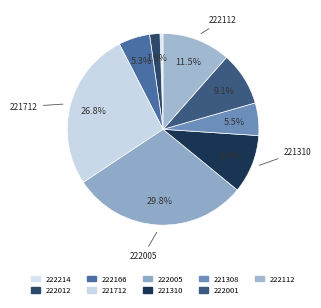

To the nearest percent, what percentage of the pie is 221712?

27%